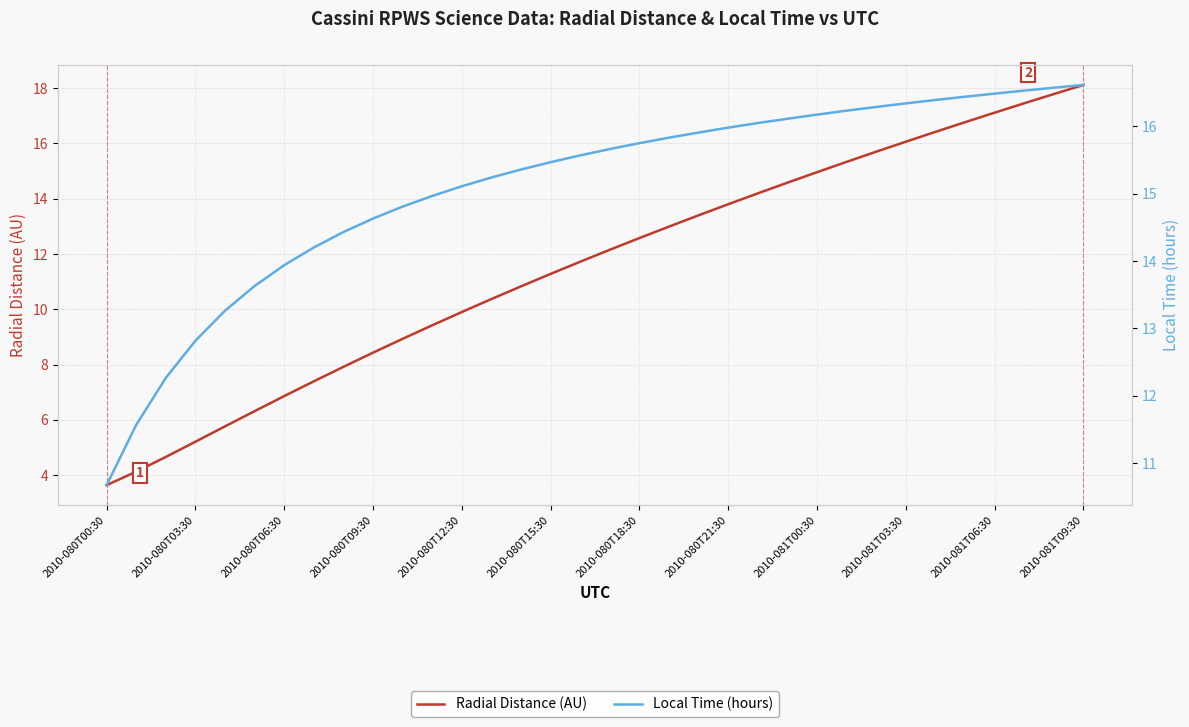

What is the average value of the Local Time (hours) series?

15.1